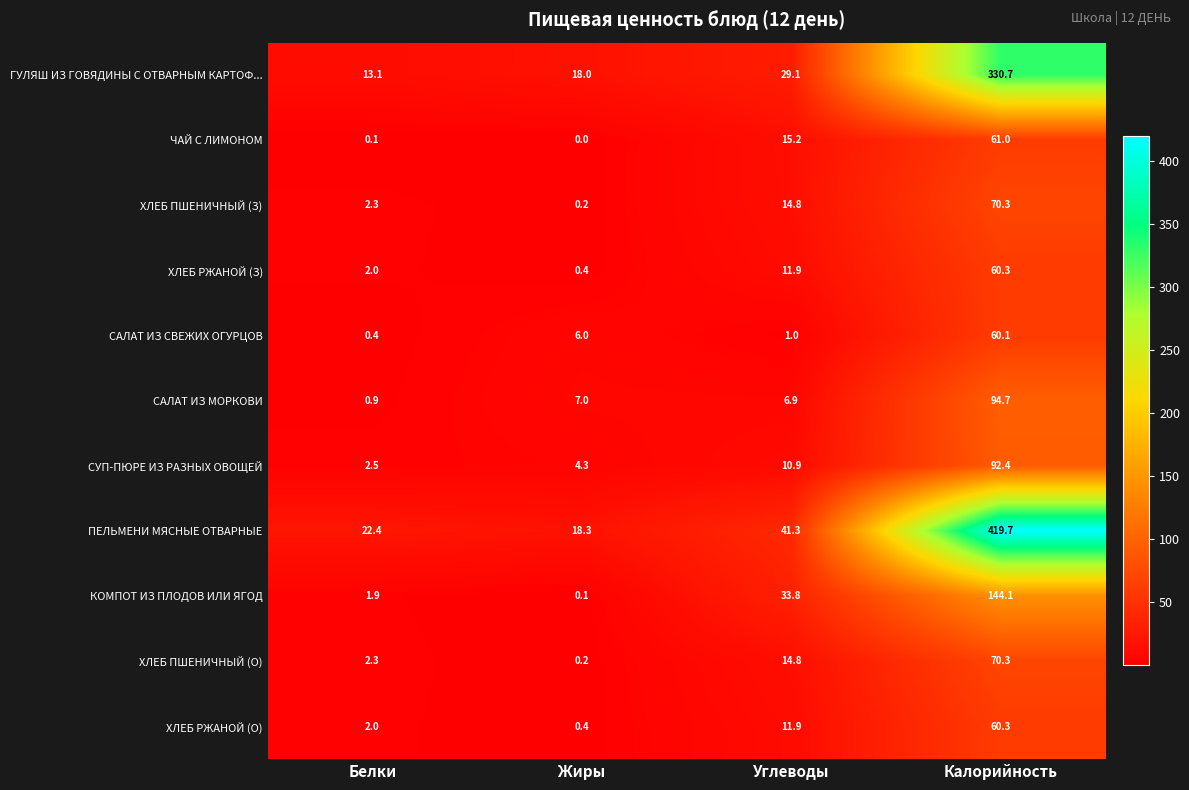

What is the average value of the ХЛЕБ ПШЕНИЧНЫЙ (О) series?

21.9